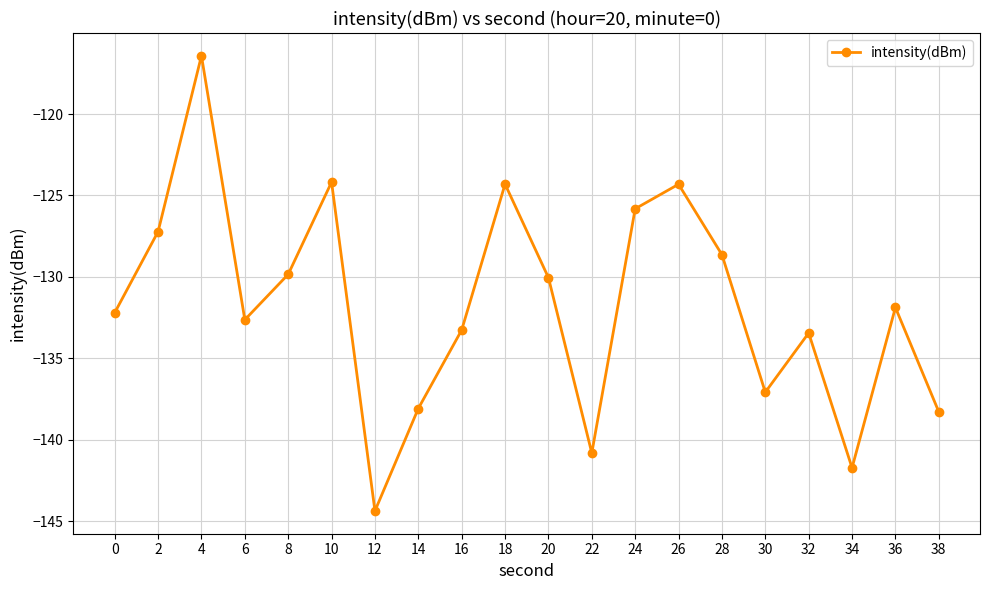

How many lines are shown in the chart?

1